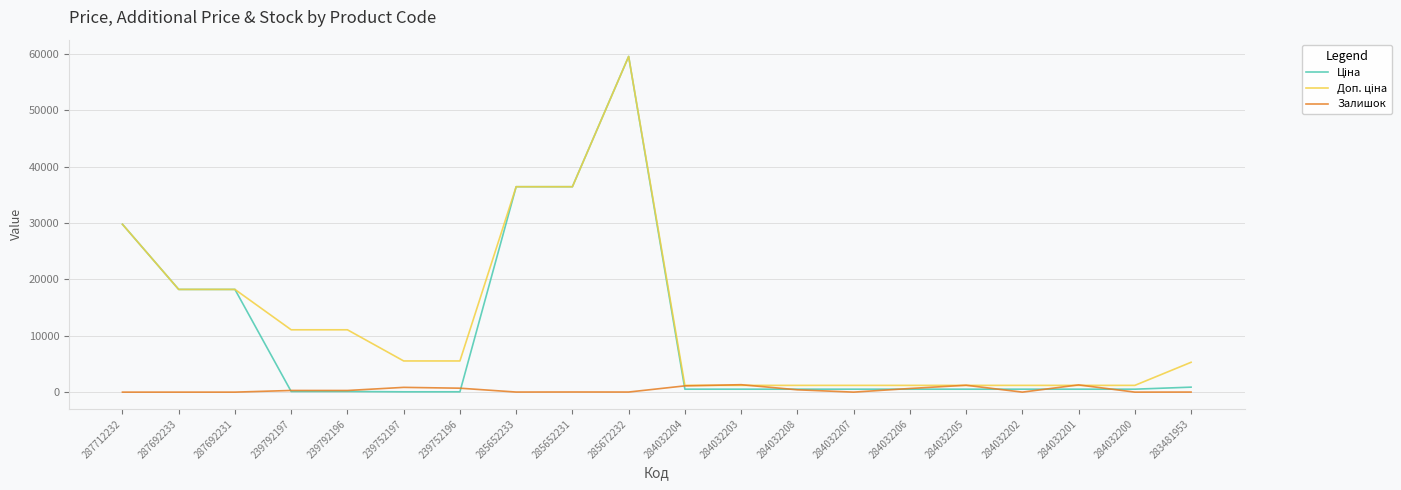

How many values in the Залишок series are below 290?

10